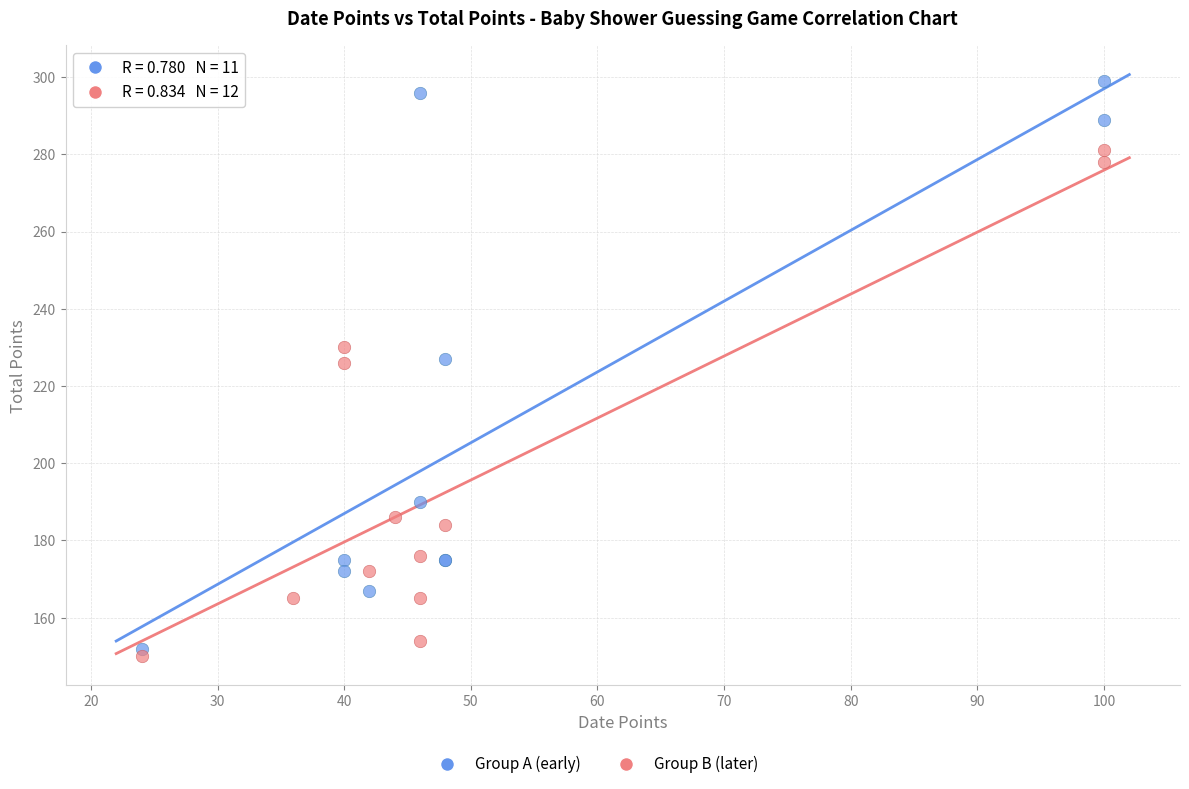

Which series has the largest Y range (max minus min)?

Group A (early)